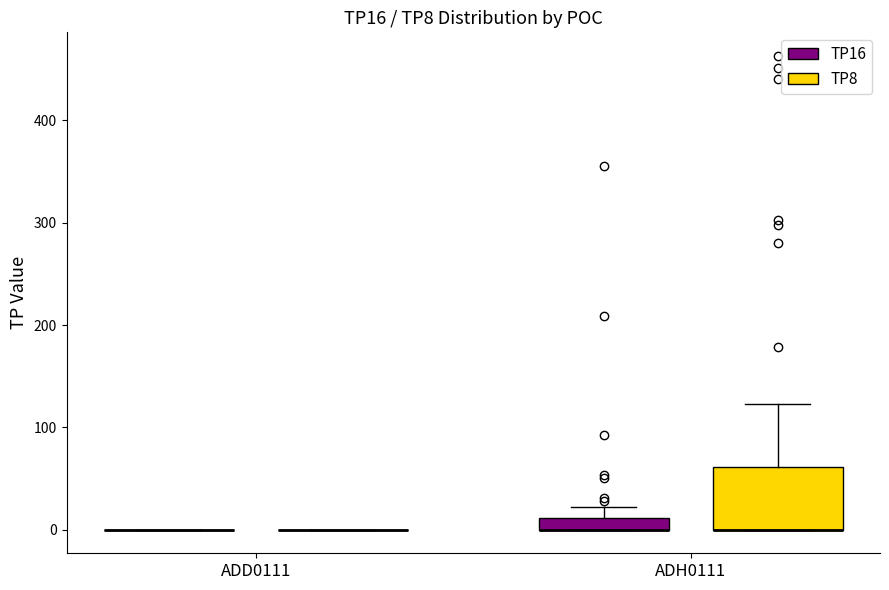

Where does the upper whisker of the box for ADH0111 (TP16) end on the y-axis? The values are not printed on the chart, so give them approximately, as read against the axis.

20